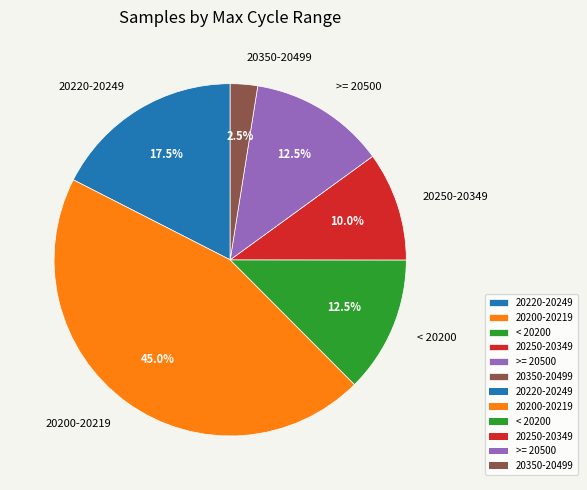

Approximately how many times larger is the value at < 20200 compared to 20200-20219?

0.3